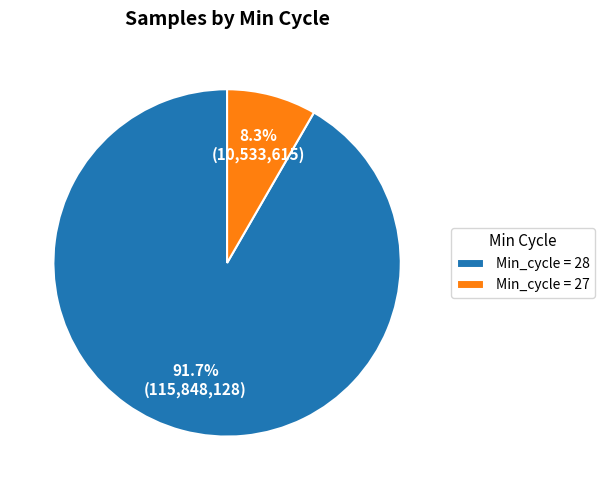

What is the total percentage of Min_cycle = 27 and Min_cycle = 28?

100.0%